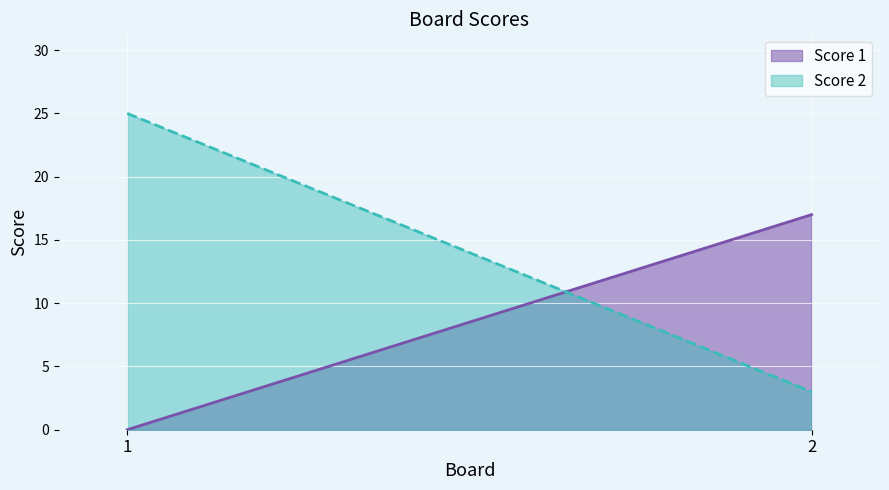

Which series has the widest spread of values?

Score 2